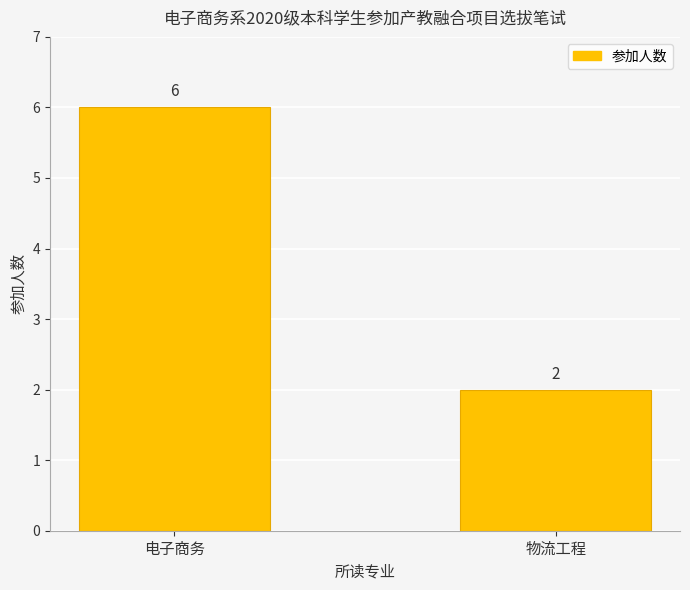

Is it true that the value at 电子商务 is 4?

False